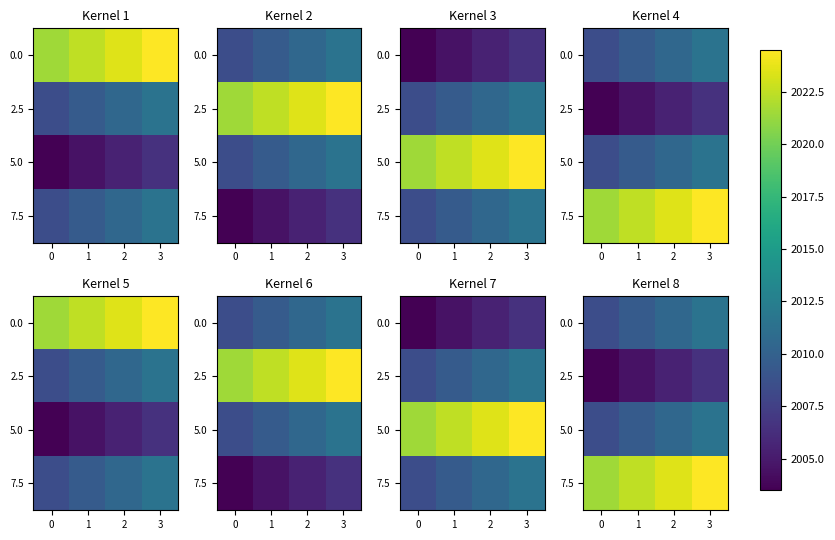

Which series has the largest total across all categories?

7.5